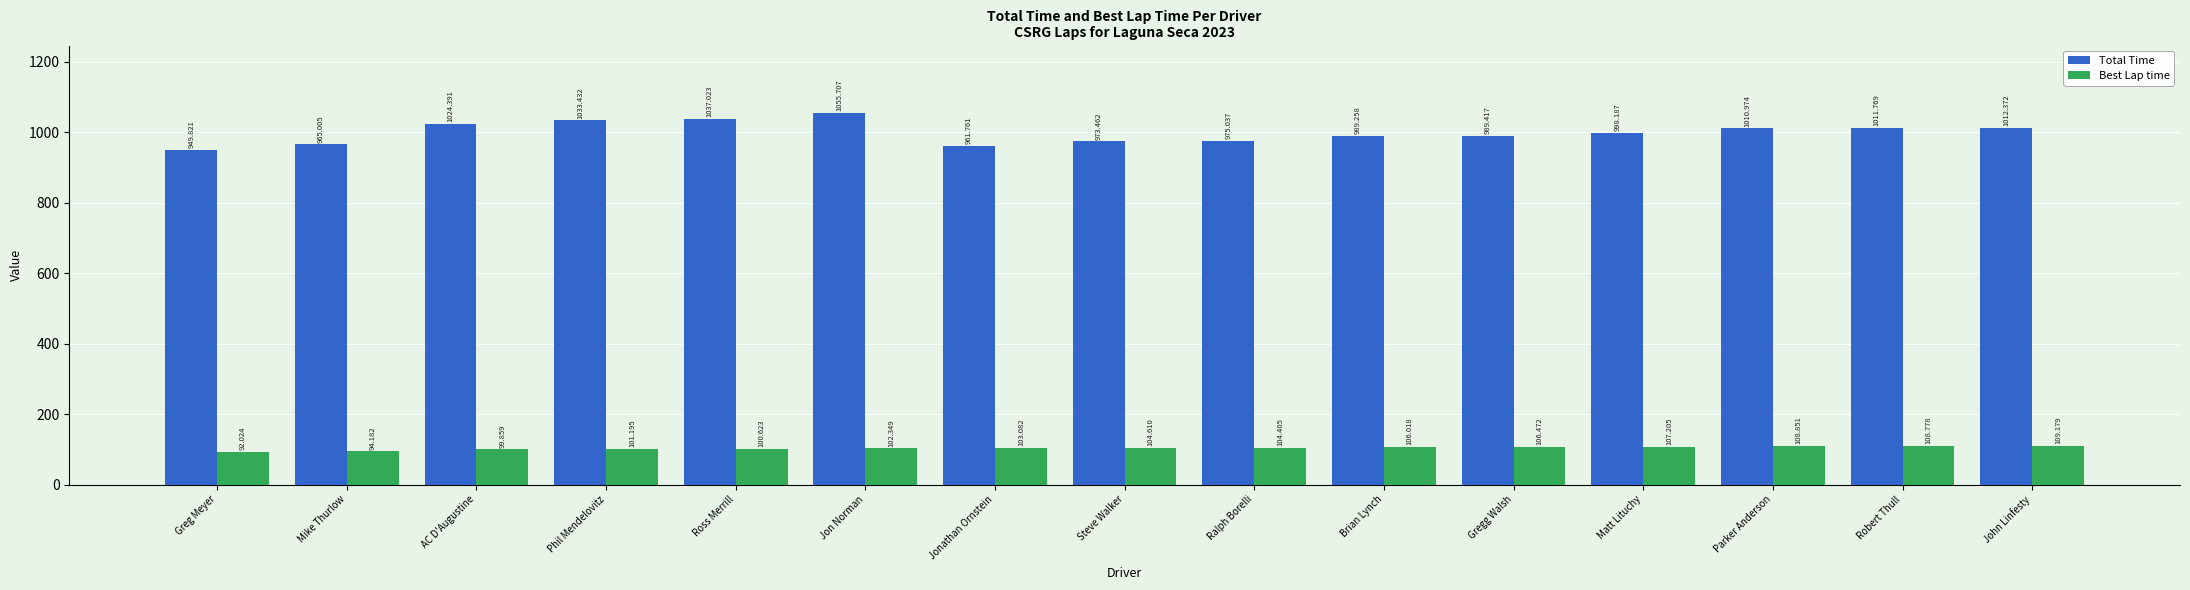

What is the total value across all series at Phil Mendelovitz?

1134.6